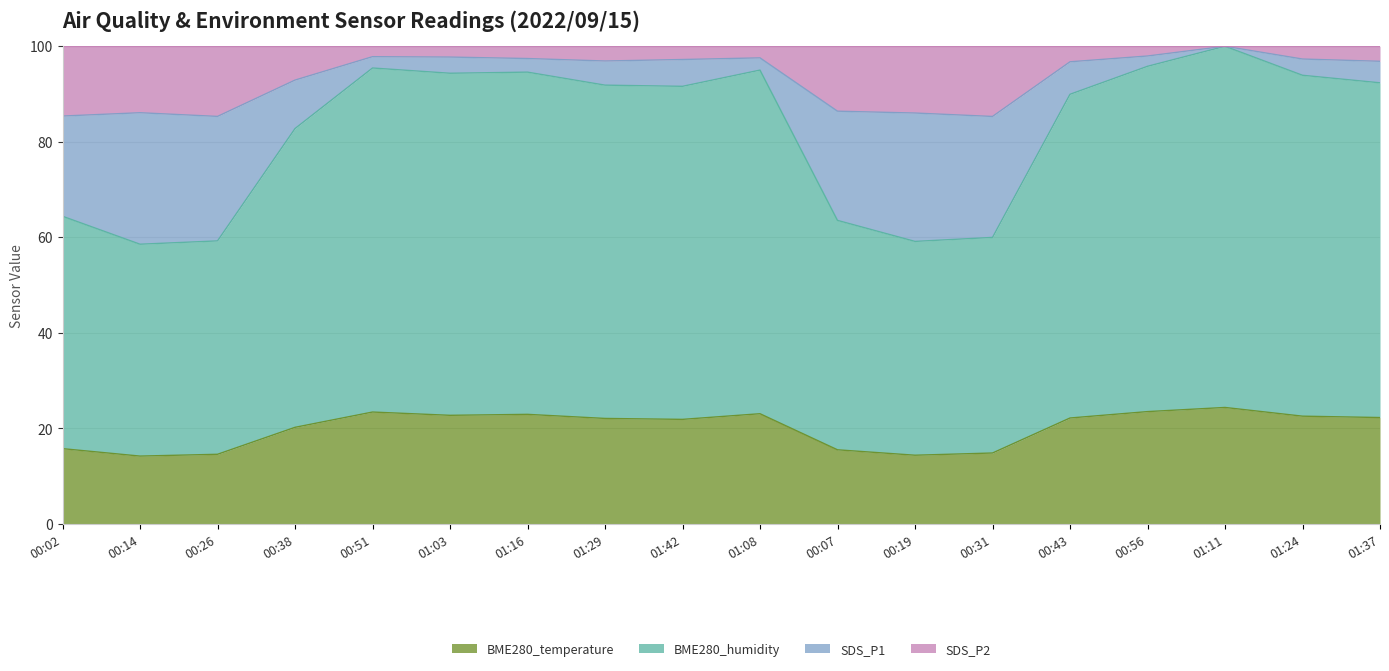

What is the maximum value for BME280_temperature?

24.4